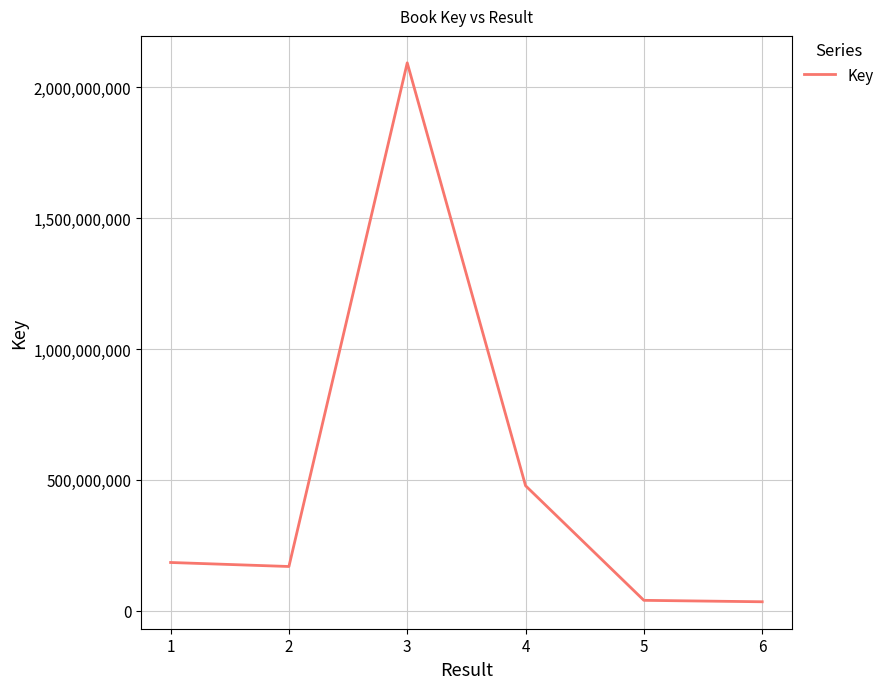

What is the change in value from 1 to 6?

-150172758